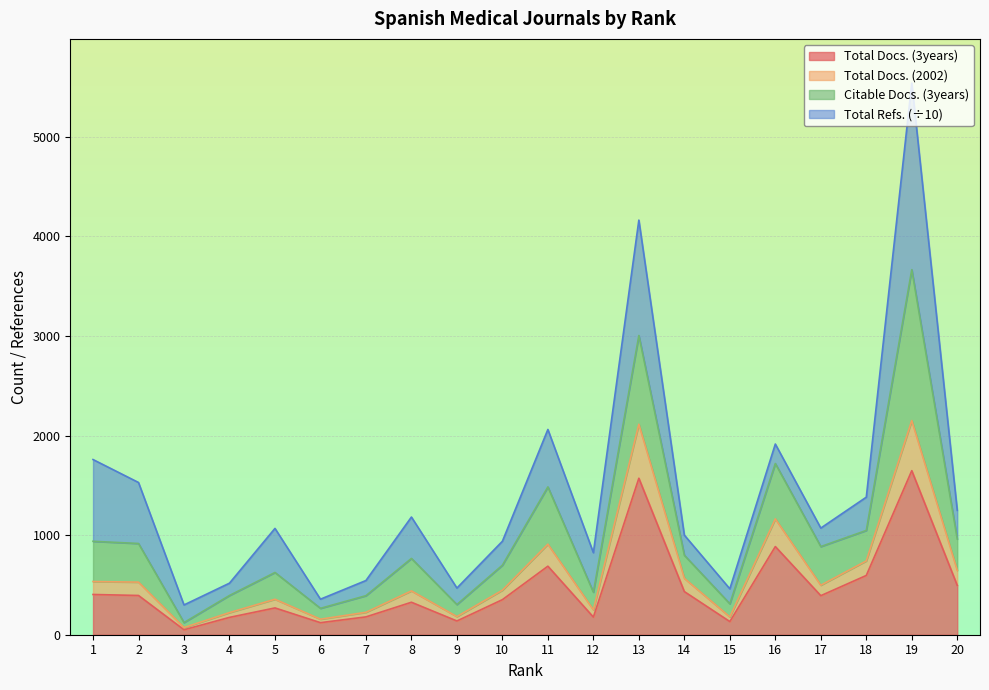

The value of Total Docs. (3years) at 10 is 122.0. True or false?

False